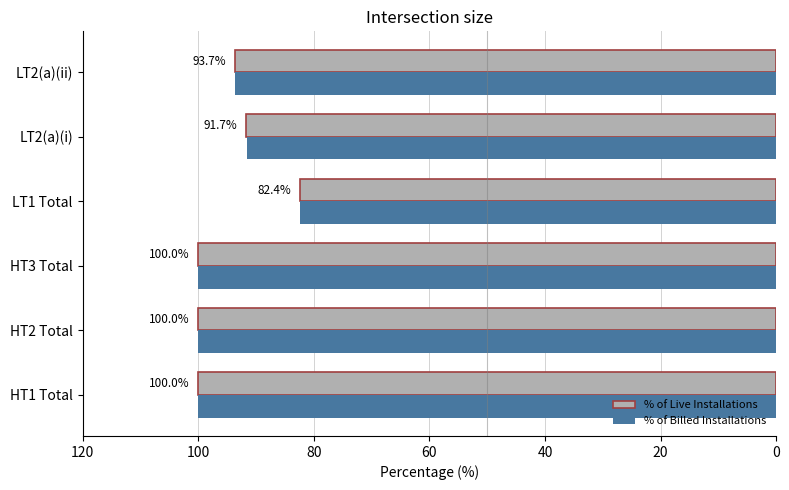

At how many categories does at least one series exceed 82?

6